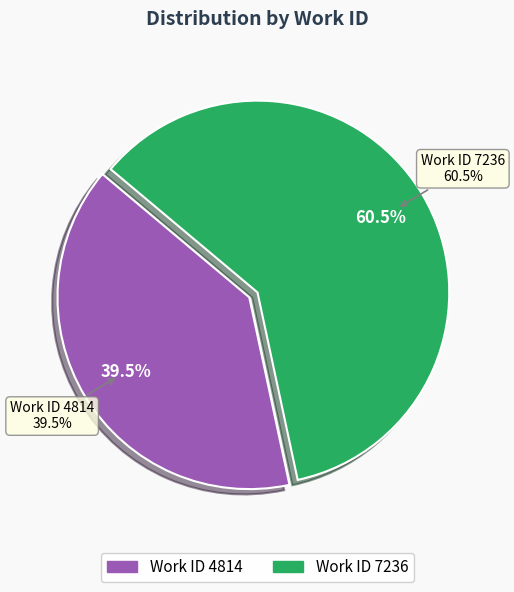

What is the largest slice in the pie chart?

7236